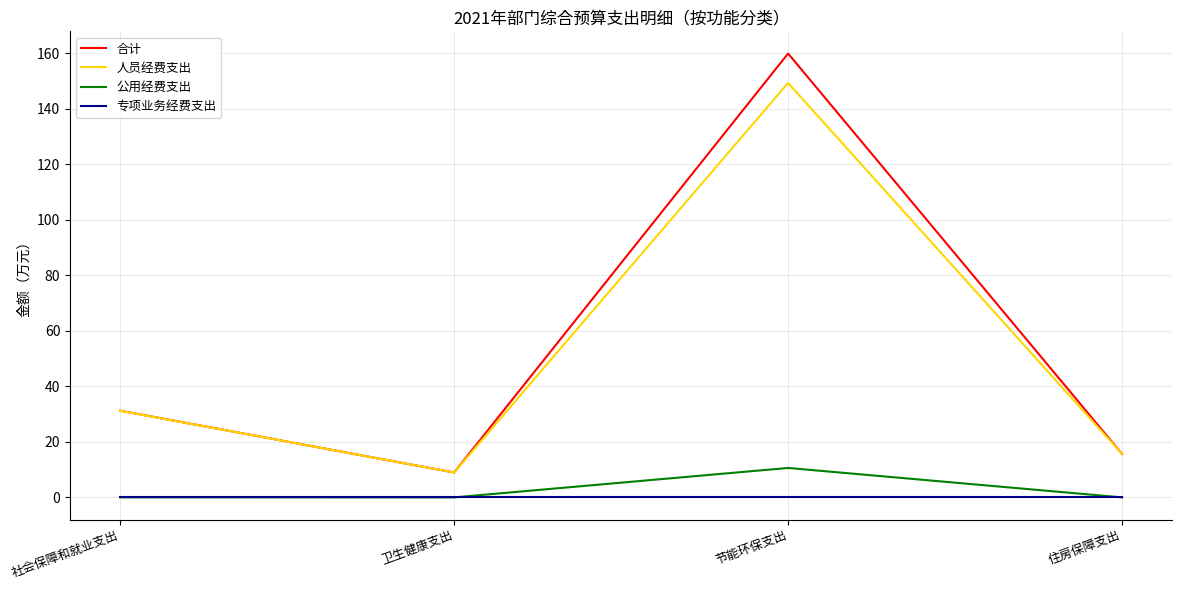

What is the sum of the 合计 values at 社会保障和就业支出 and 卫生健康支出?

40.2